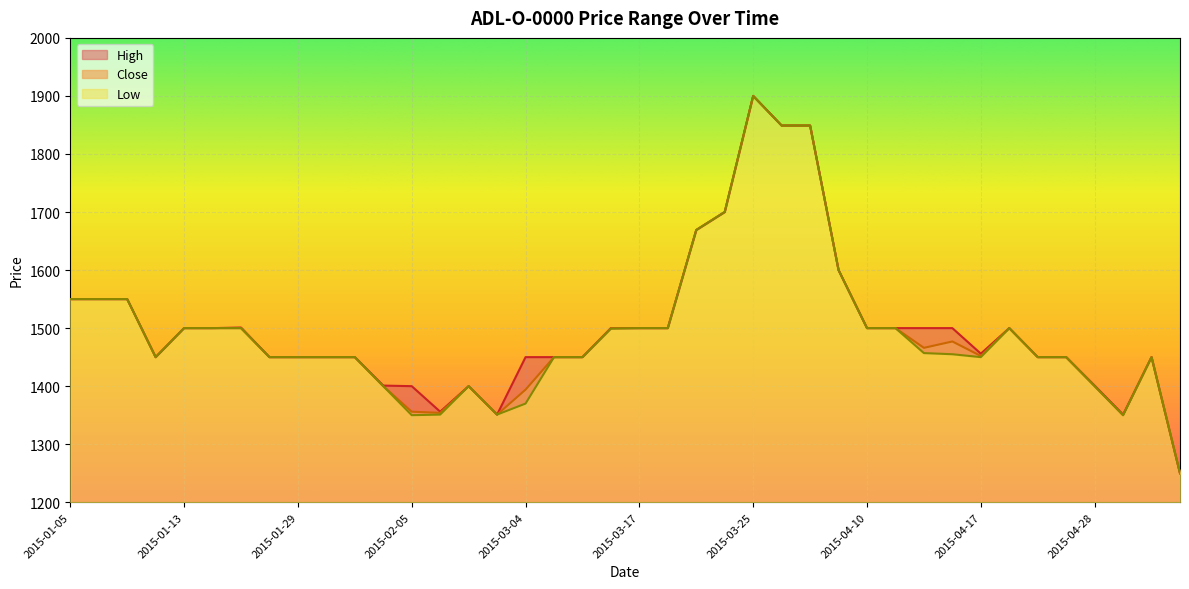

Which series has the largest range (max minus min)?

Close